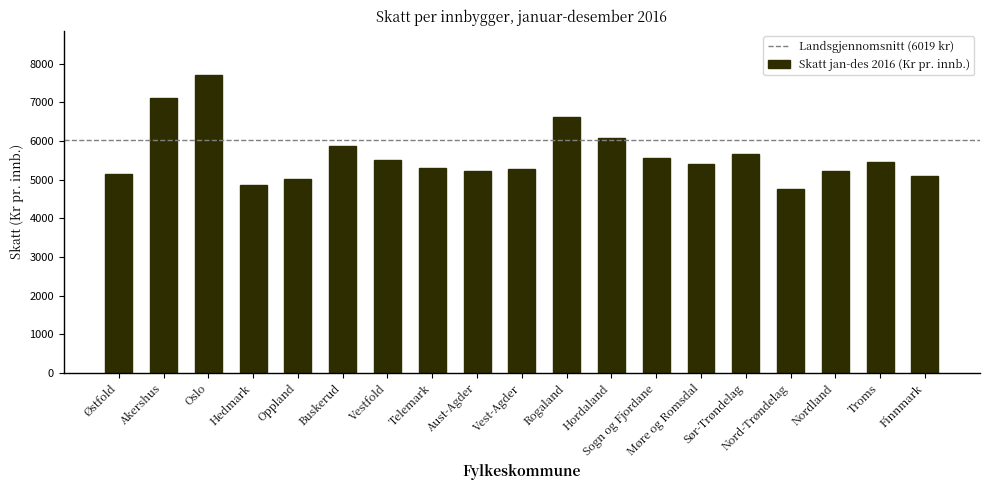

What is the value of the 11th bar from the left?

6607.8